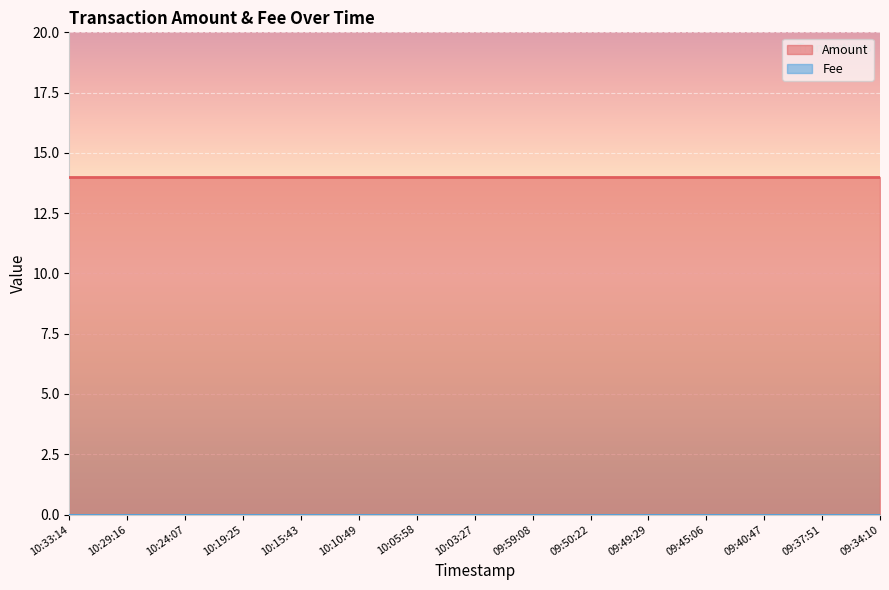

At which label is Amount closest to 14?

2024-05-14 10:33:14